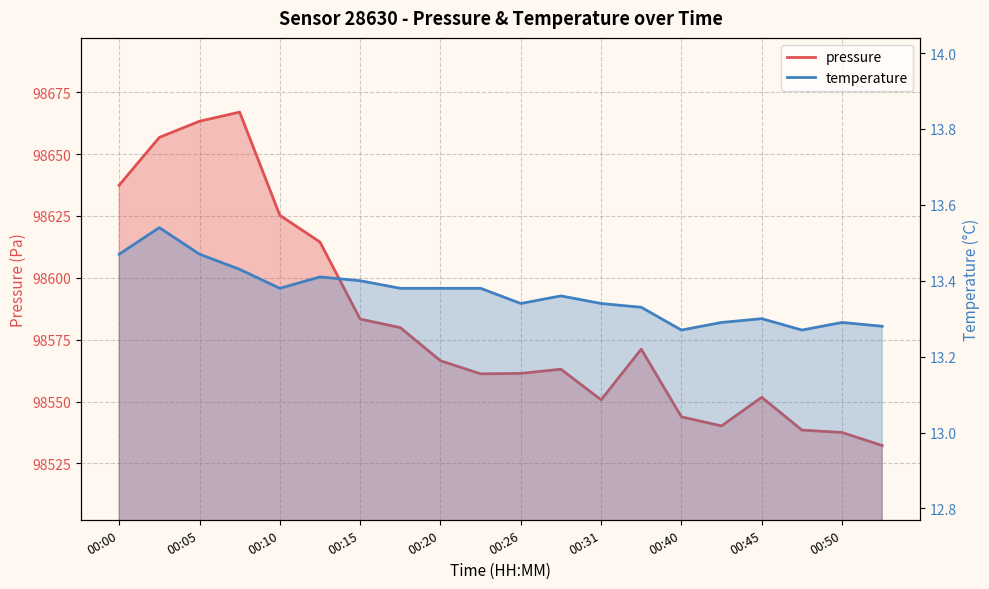

Which category has the lowest value across all series?

00:40